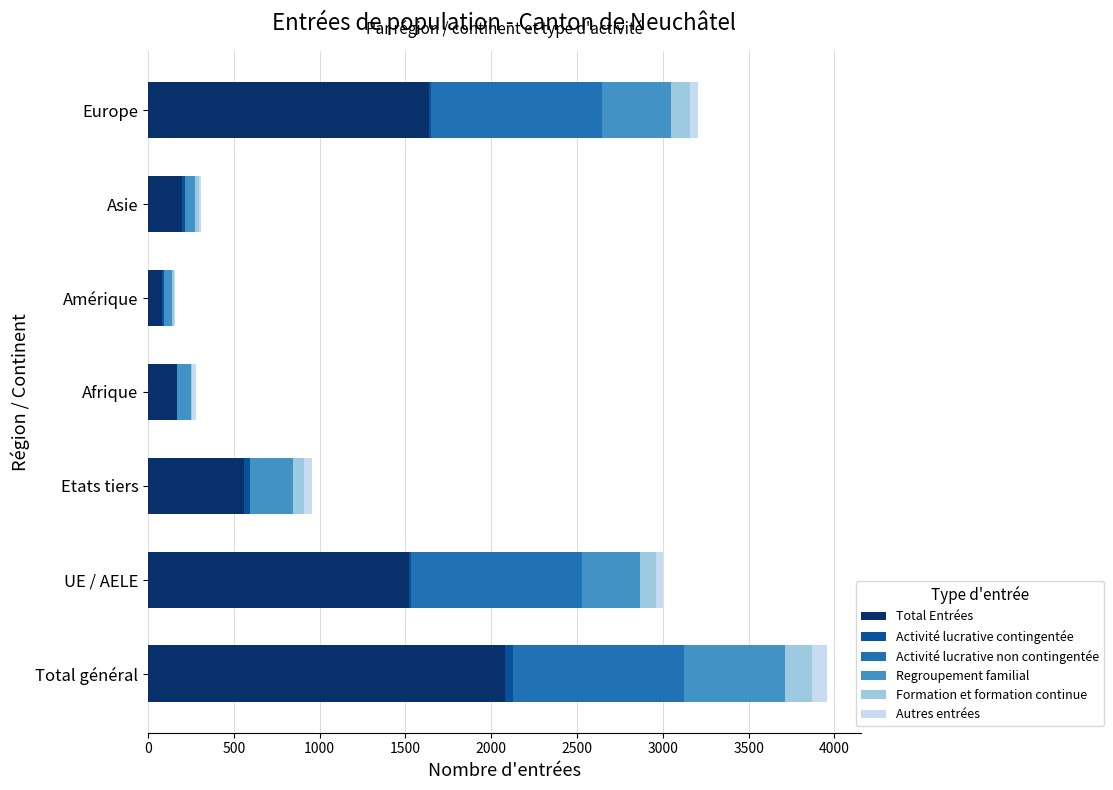

What is the maximum value for Total Entrées?

2082